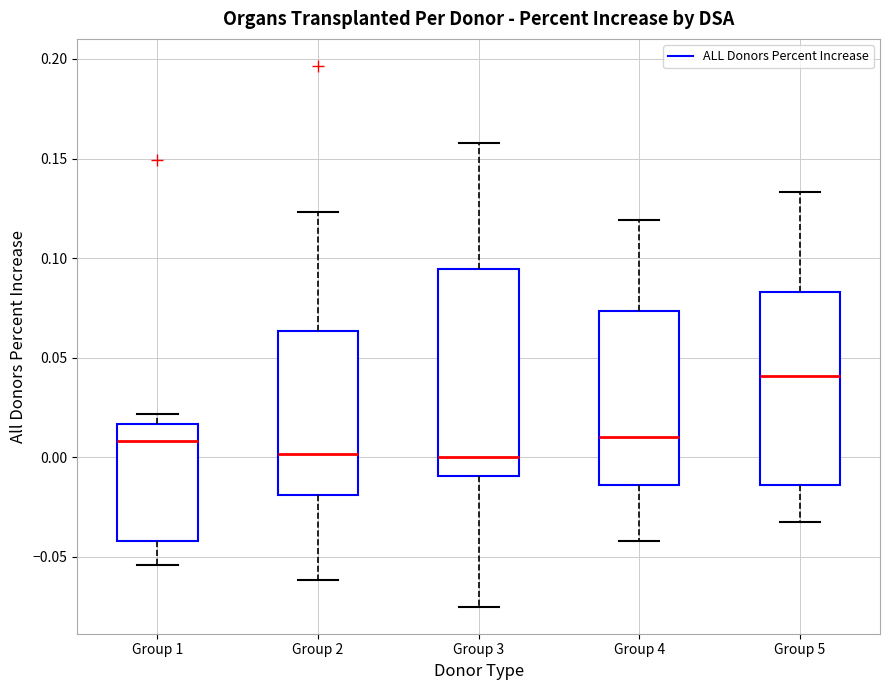

Reading left to right, read every box against the y-axis: the position of its median line, the range the box covers, and the ends of its whiskers. The values are not printed on the chart, so give them approximately, as read against the axis.

Group 1: median 0.010, box -0.040 to 0.015, whiskers -0.055 to 0.020
Group 2: median 0.000, box -0.020 to 0.065, whiskers -0.060 to 0.125
Group 3: median 0.000, box -0.010 to 0.095, whiskers -0.075 to 0.160
Group 4: median 0.010, box -0.015 to 0.075, whiskers -0.040 to 0.120
Group 5: median 0.040, box -0.015 to 0.085, whiskers -0.035 to 0.135